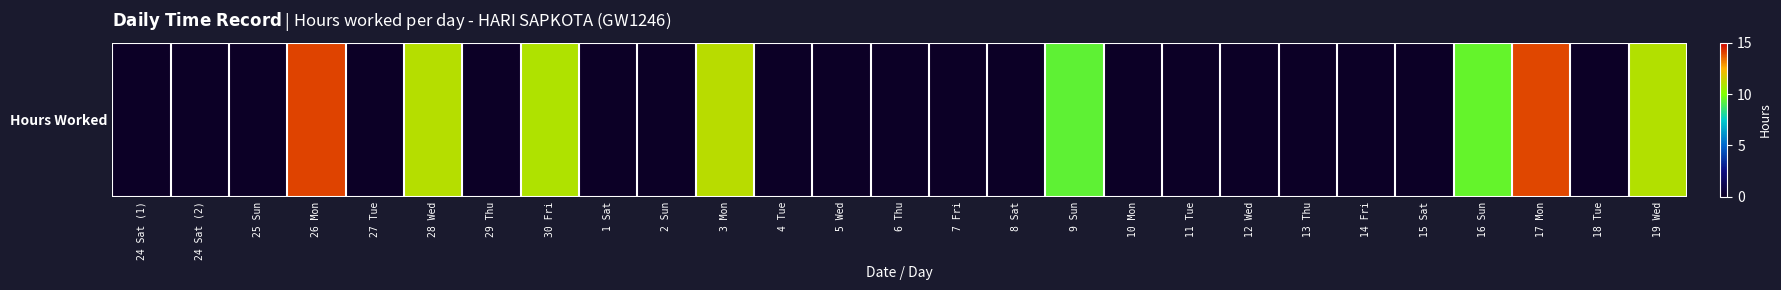

Reading left to right, transcribe all the data shown in this chart.

0.0	0.0	0.0	14.0	0.0	11.0	0.0	10.9	0.0	0.0	11.1	0.0	0.0	0.0	0.0	0.0	9.3	0.0	0.0	0.0	0.0	0.0	0.0	9.5	14.0	0.0	11.0